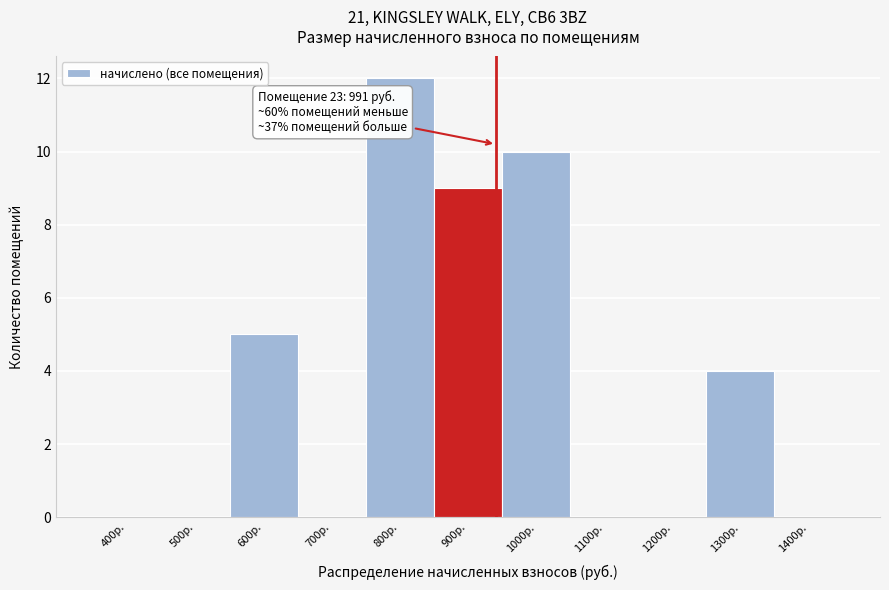

Reading right to left, list all the values displayed in this chart.

1400р.=0	1300р.=4	1200р.=0	1100р.=0	1000р.=10	900р.=9	800р.=12	700р.=0	600р.=5	500р.=0	400р.=0